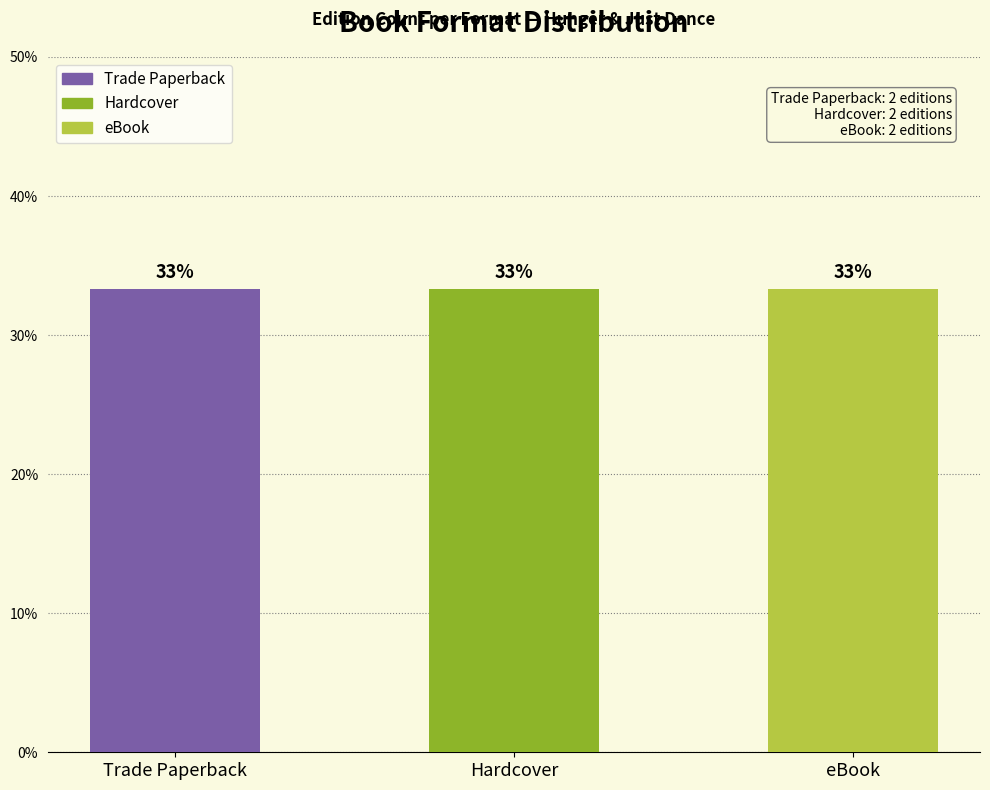

Which series has the largest total across all categories?

Trade Paperback